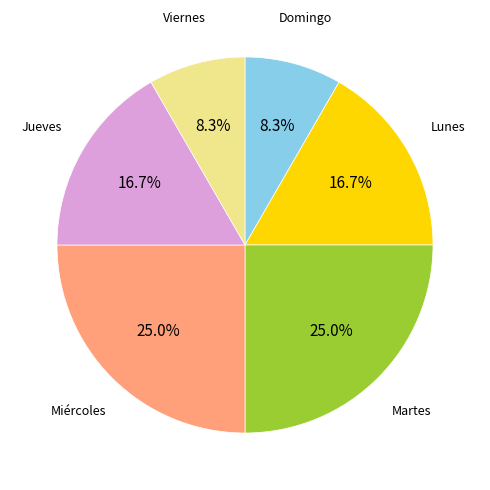

Is there a majority slice in this chart?

No